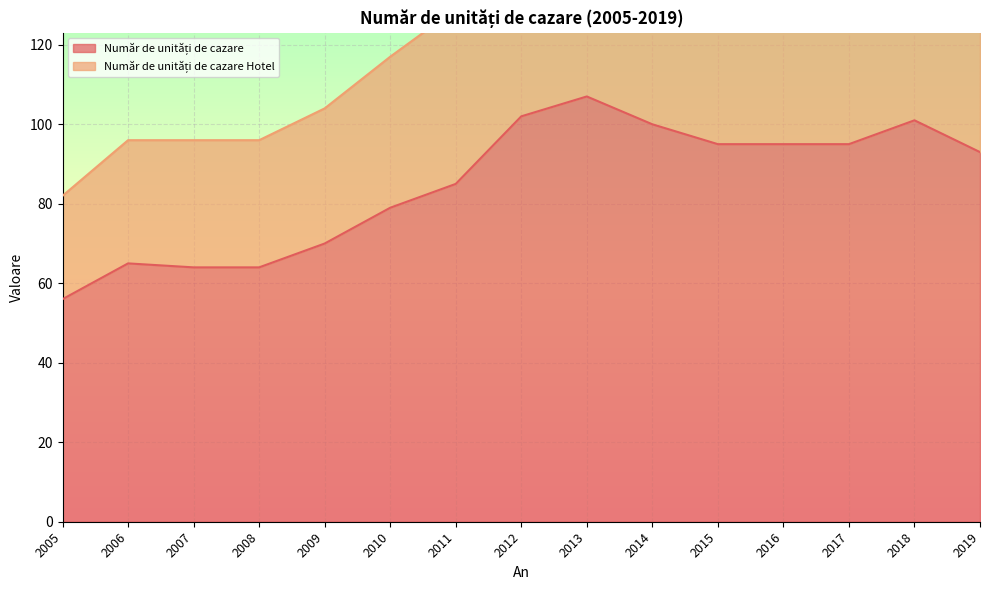

How many points are higher than both their immediate neighbors (excluding endpoints)?

3